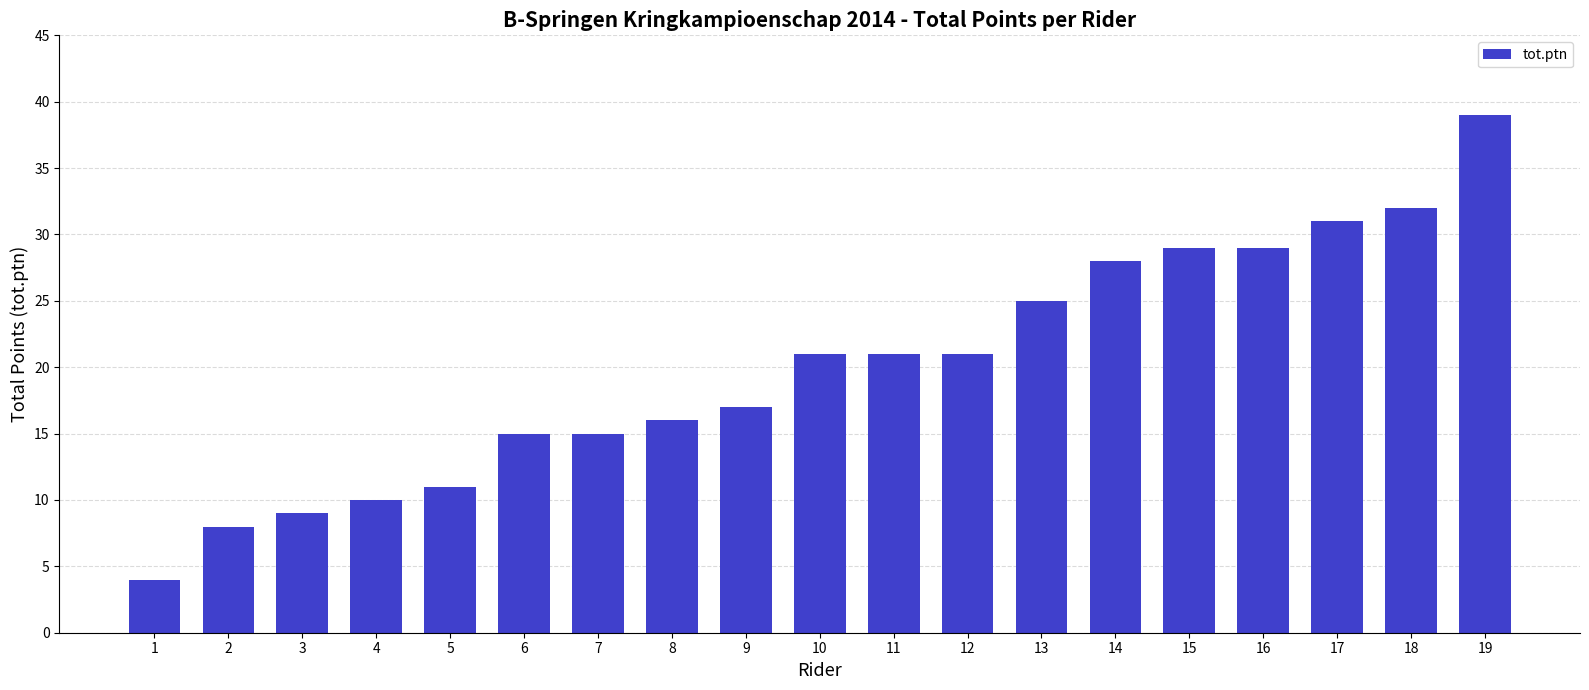

The chart shows a value of 29 at 15. True or false?

True